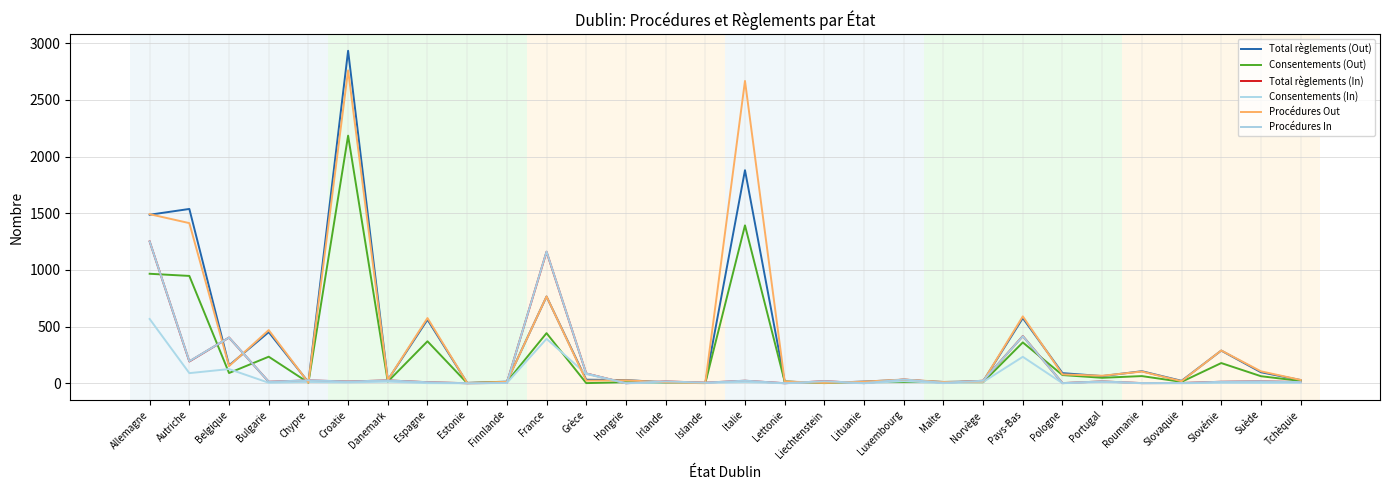

Does the chart have visible grid lines?

Yes